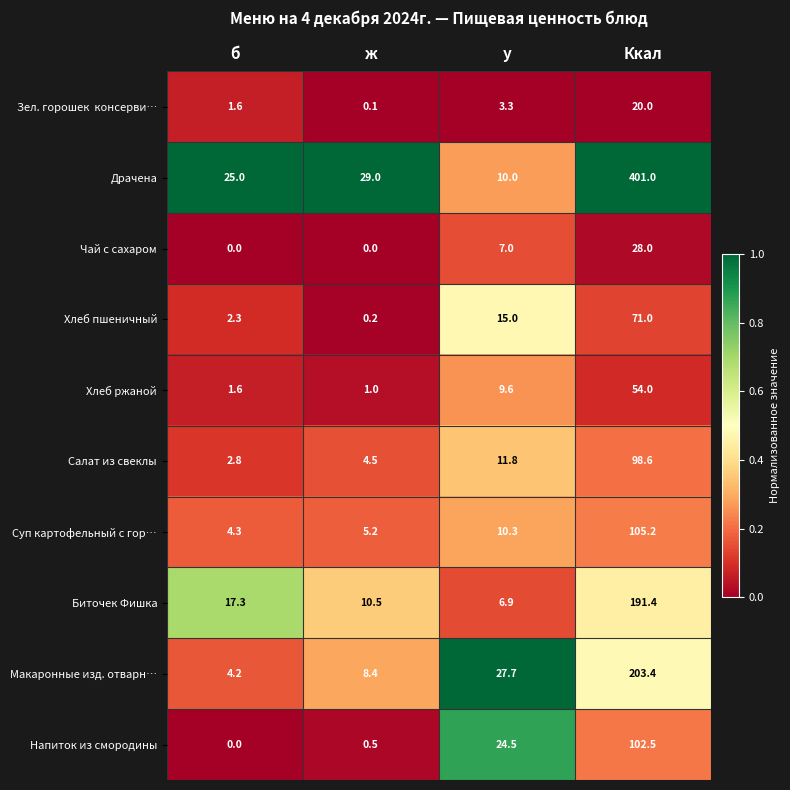

Which series changed the most between б and у?

Напиток из смородины